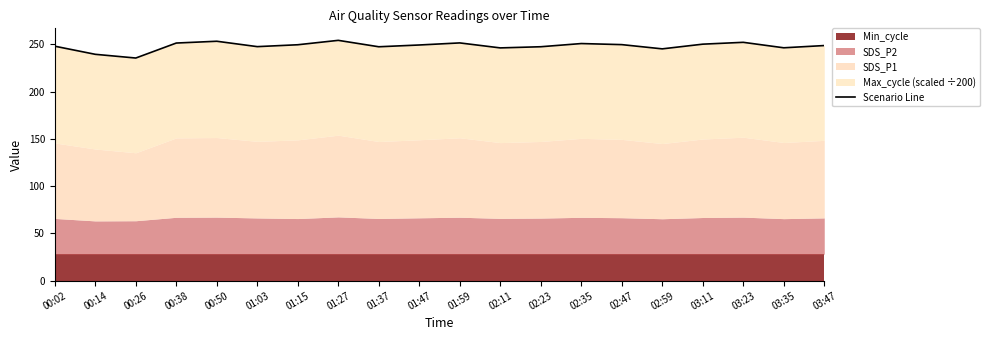

How many lines are shown in the chart?

1